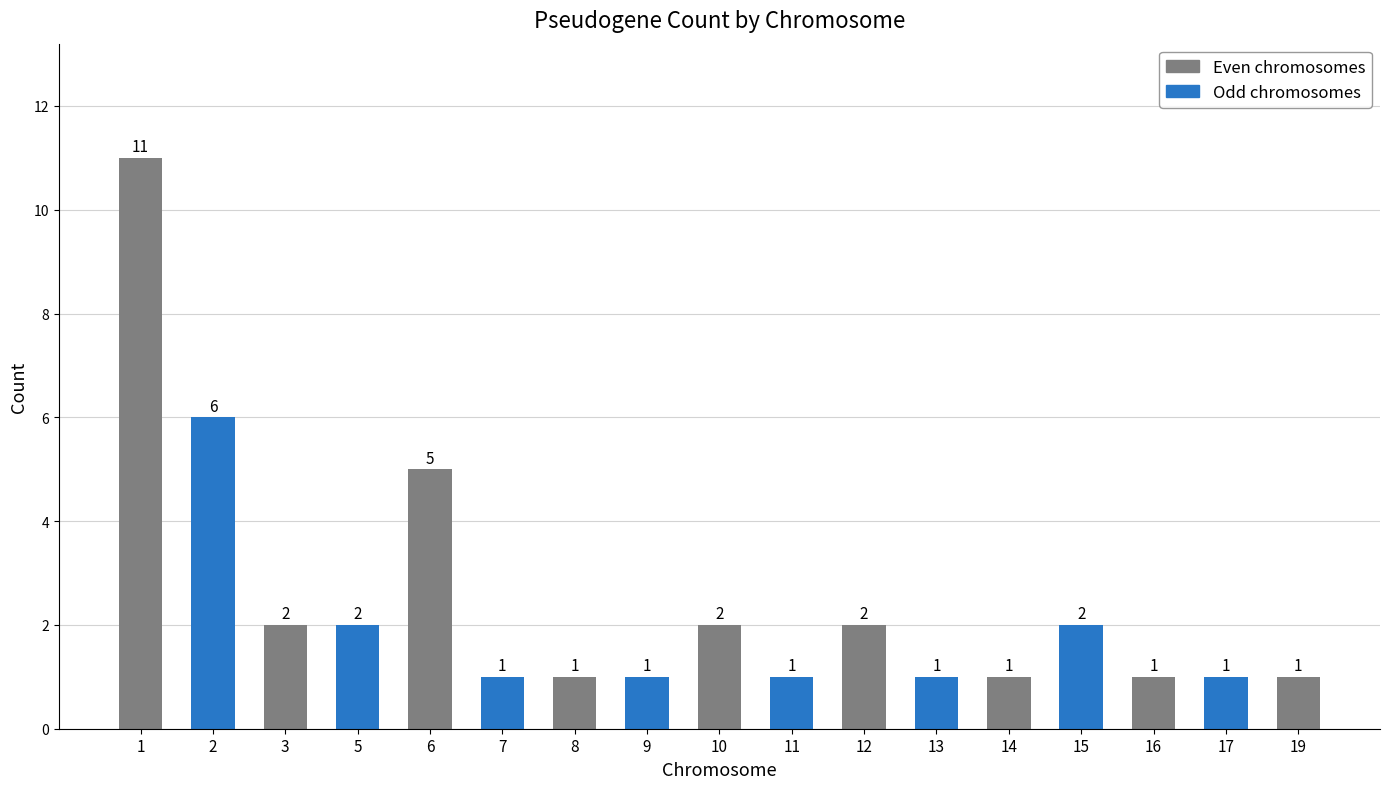

How many values are between 1 and 2?

14